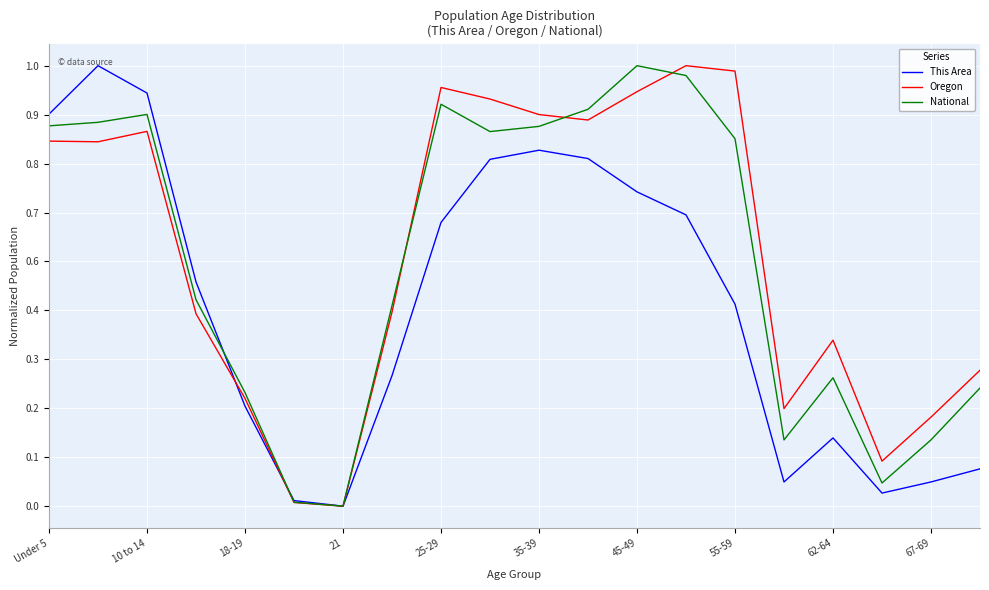

What are all the series names shown in the legend?

This Area, Oregon, National